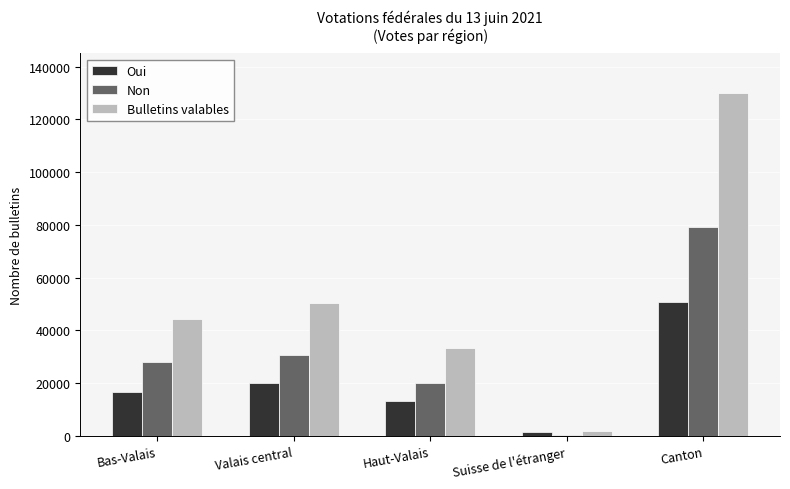

Reading right to left, transcribe all the data shown in this chart.

Oui: 50855	1300	13263	19866	16426
Non: 79236	438	20119	30665	28014
Bulletins valables: 130091	1738	33382	50531	44440